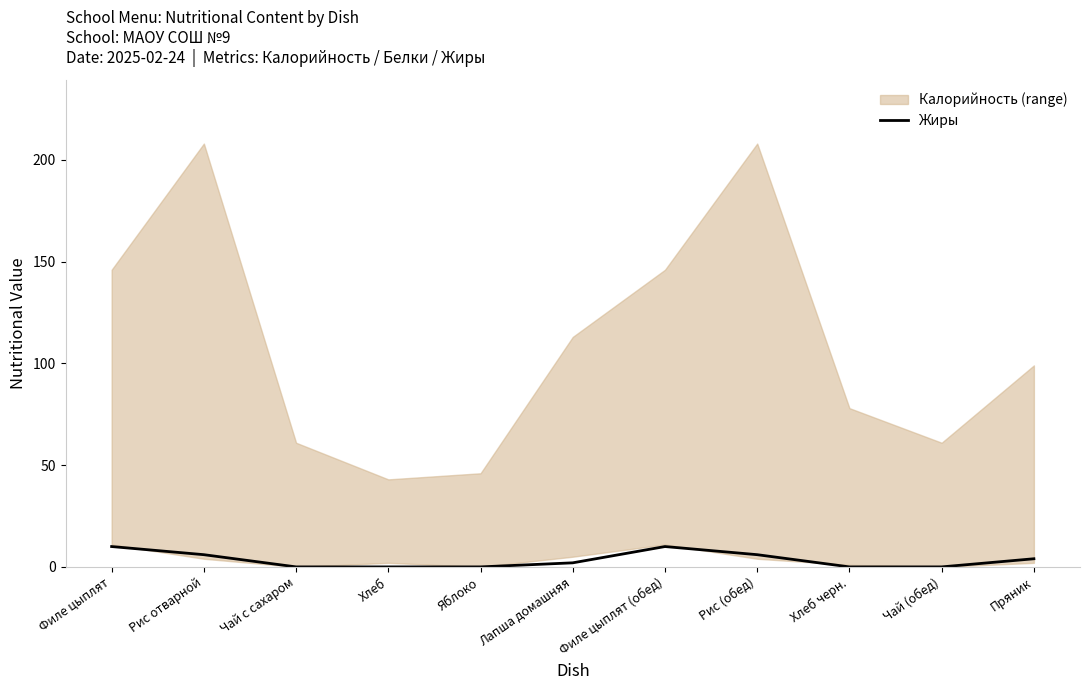

True or false: Жиры has a value of 6 at Рис отварной.

True